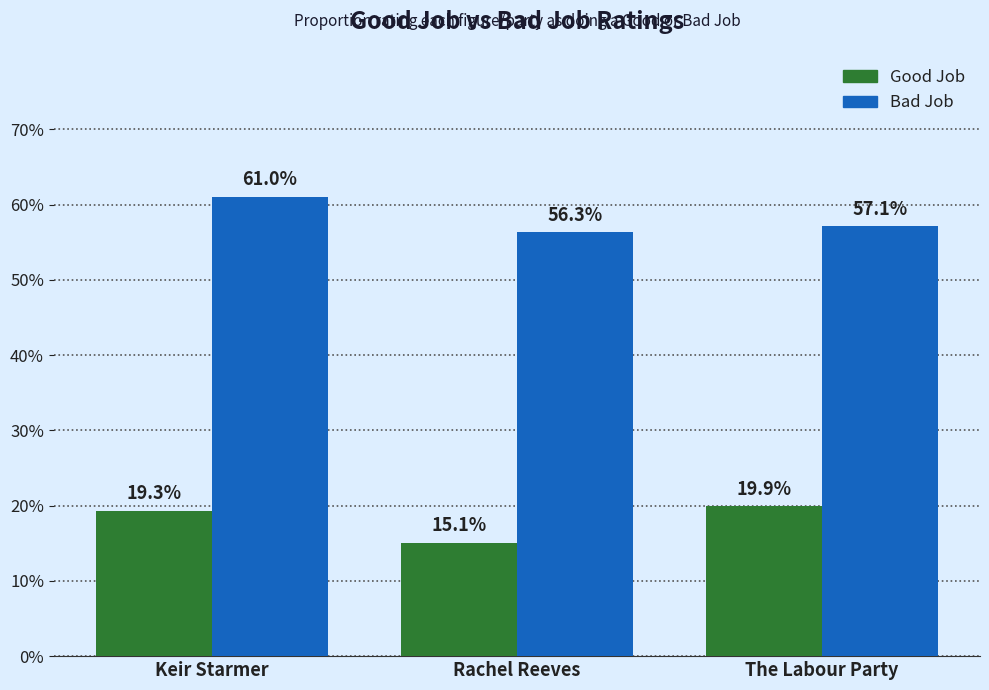

What are all the series names shown in the legend?

Good Job, Bad Job